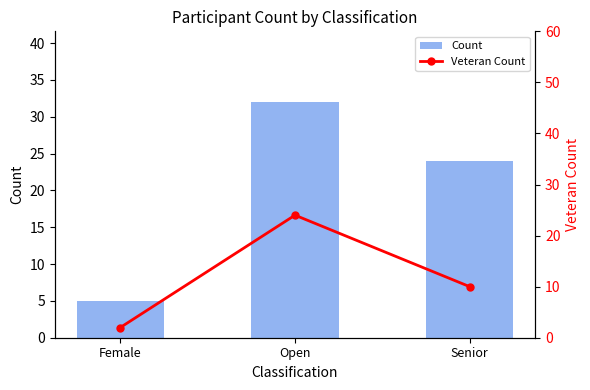

At how many categories does at least one series exceed 19?

2